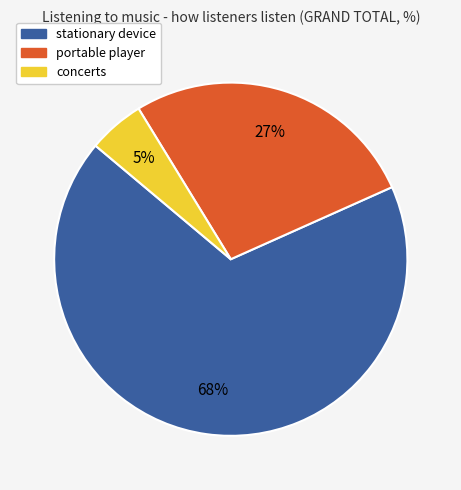

To the nearest percent, what percentage of the pie is stationary device?

68%